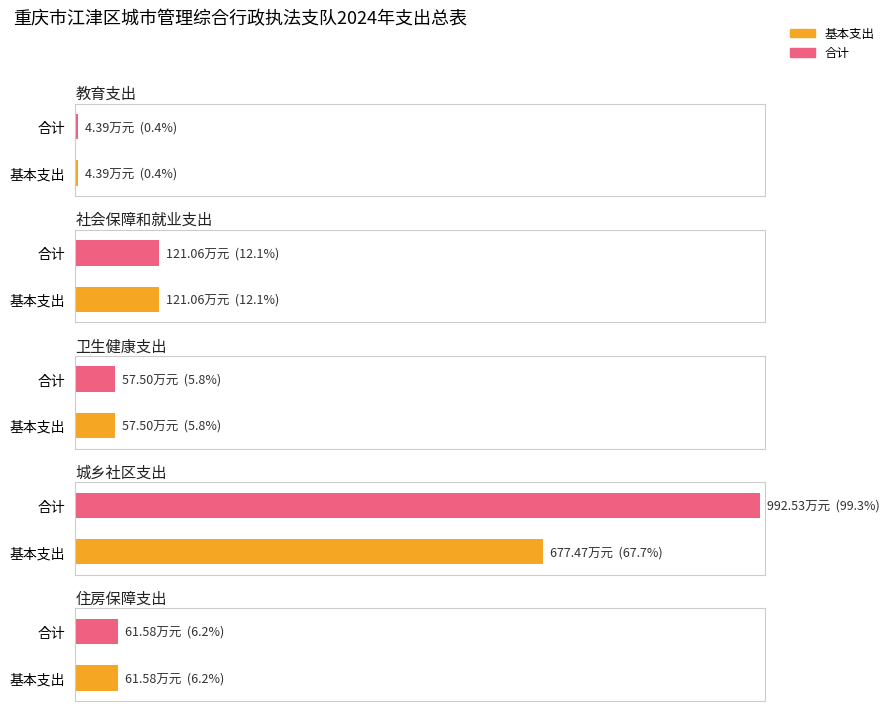

Does the chart contain stacked bars?

No